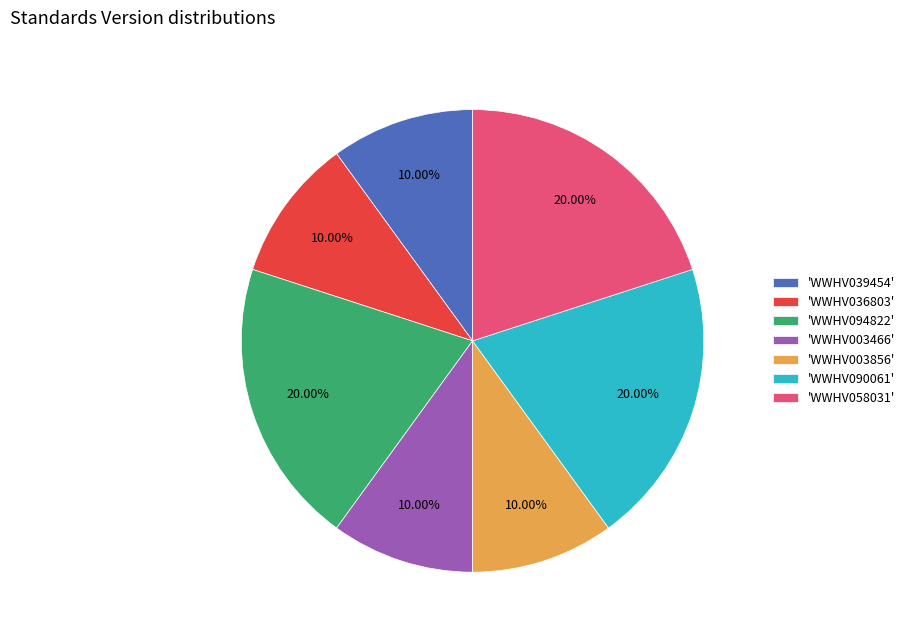

Is there a majority slice in this chart?

No